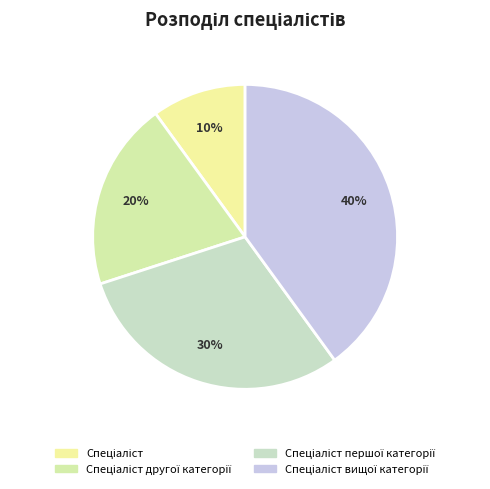

To the nearest percent, what is the average slice percentage?

25%